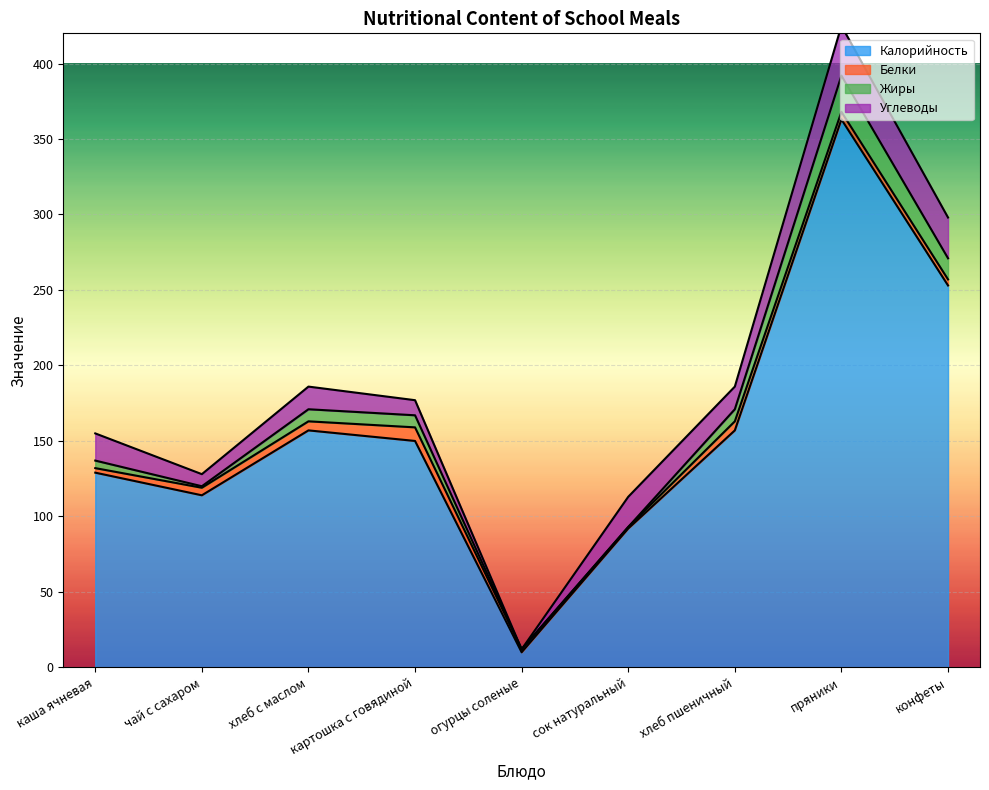

Reading left to right, extract all data points from this chart.

Калорийность: каша ячневая=129	чай с сахаром=114	хлеб с маслом=157	картошка с говядиной=150	огурцы соленые=10	сок натуральный=92	хлеб пшеничный=157	пряники=363	конфеты=253
Белки: каша ячневая=3	чай с сахаром=5	хлеб с маслом=6	картошка с говядиной=9	огурцы соленые=2	сок натуральный=1	хлеб пшеничный=6	пряники=5	конфеты=4
Жиры: каша ячневая=5	чай с сахаром=1	хлеб с маслом=8	картошка с говядиной=8	огурцы соленые=0	сок натуральный=0	хлеб пшеничный=8	пряники=24	конфеты=14
Углеводы: каша ячневая=18	чай с сахаром=8	хлеб с маслом=15	картошка с говядиной=10	огурцы соленые=0	сок натуральный=20	хлеб пшеничный=15	пряники=33	конфеты=27